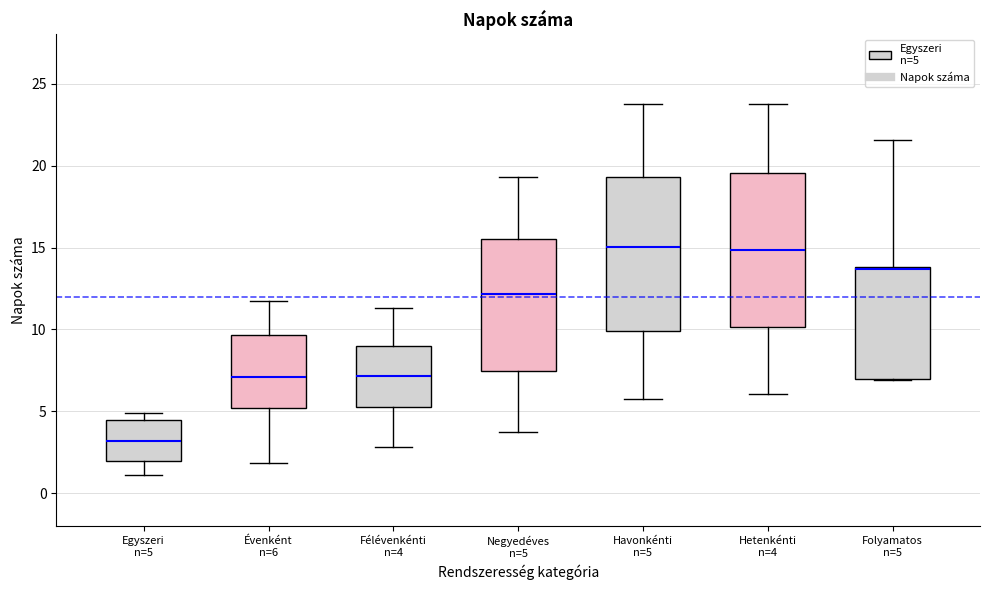

Where is the upper edge of the box for Évenként n=6 on the y-axis? The values are not printed on the chart, so give them approximately, as read against the axis.

9.5